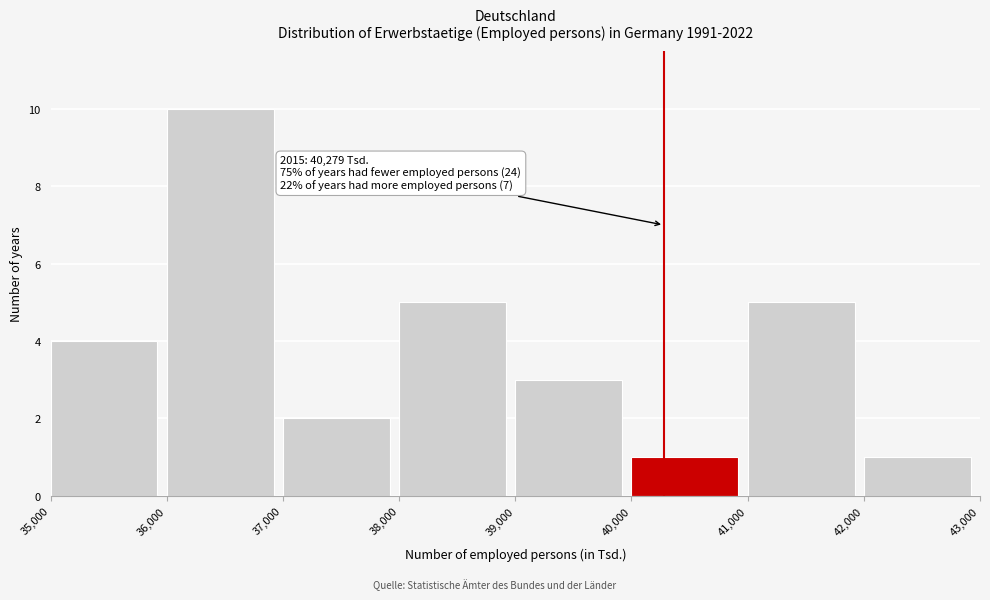

Over which range of the x-axis is the bar tallest?

36,000 to 37,000